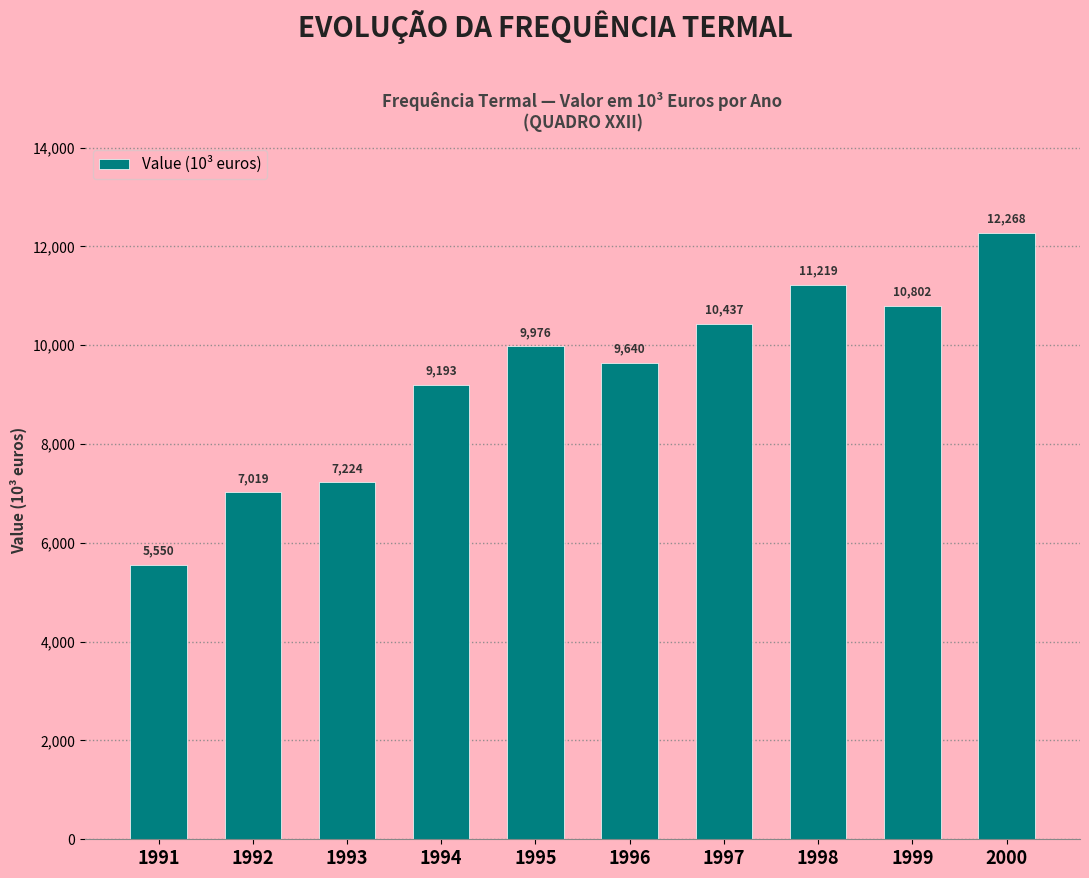

Where is the data nearest to the value 8908?

1994